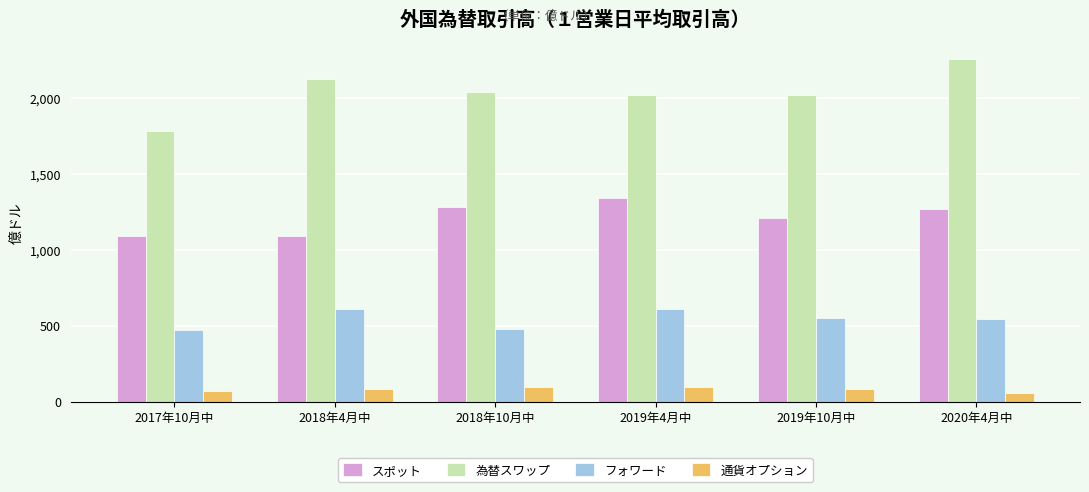

Which category has the highest value in the 為替スワップ series?

2020年4月中